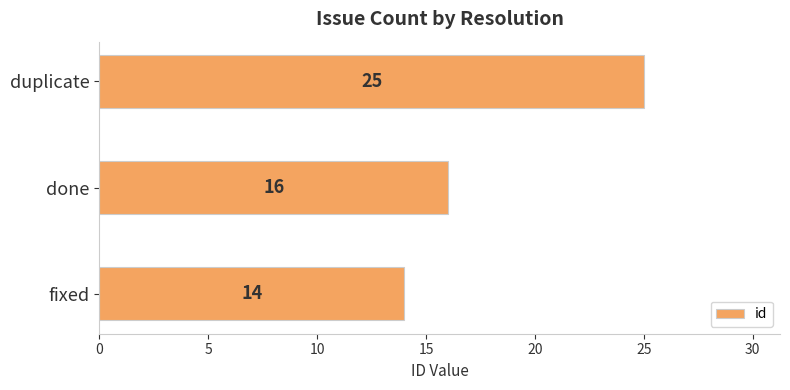

What is the smallest value displayed?

14